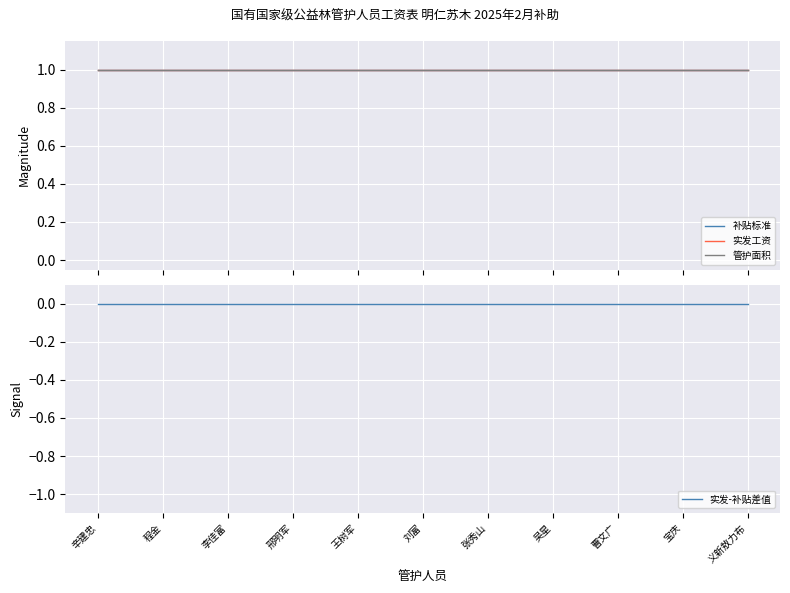

What is the value of the 管护面积 point at the 7th from the left?

1